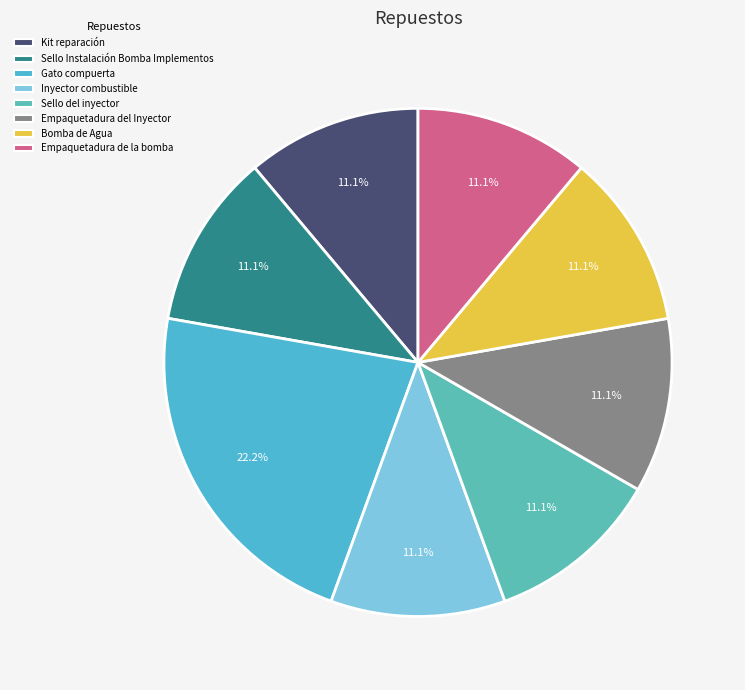

Is it true that Empaquetadura de la bomba is 11% of the pie?

True